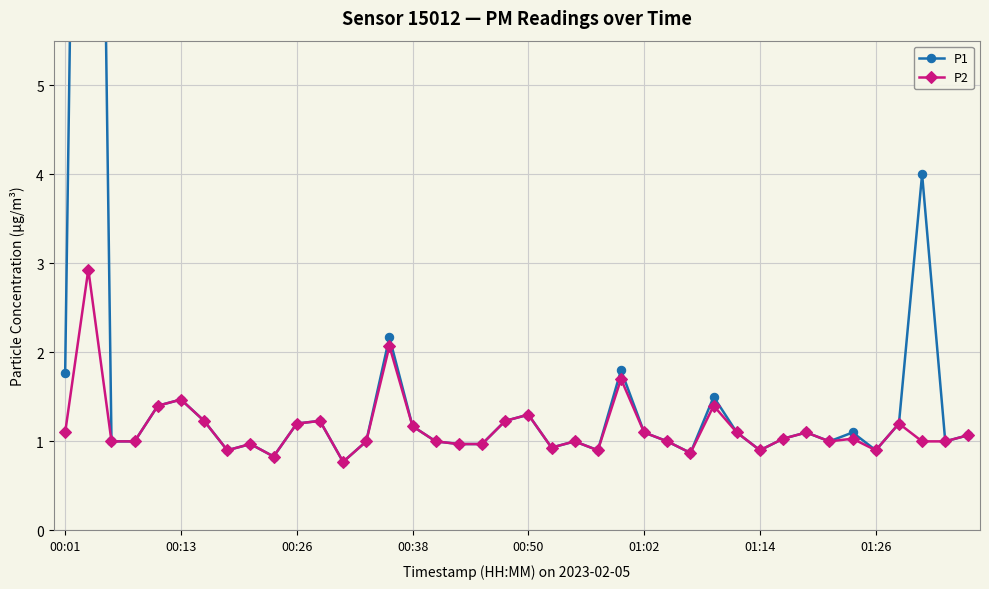

Rank the series by their average value, from highest to lowest.

P1, P2